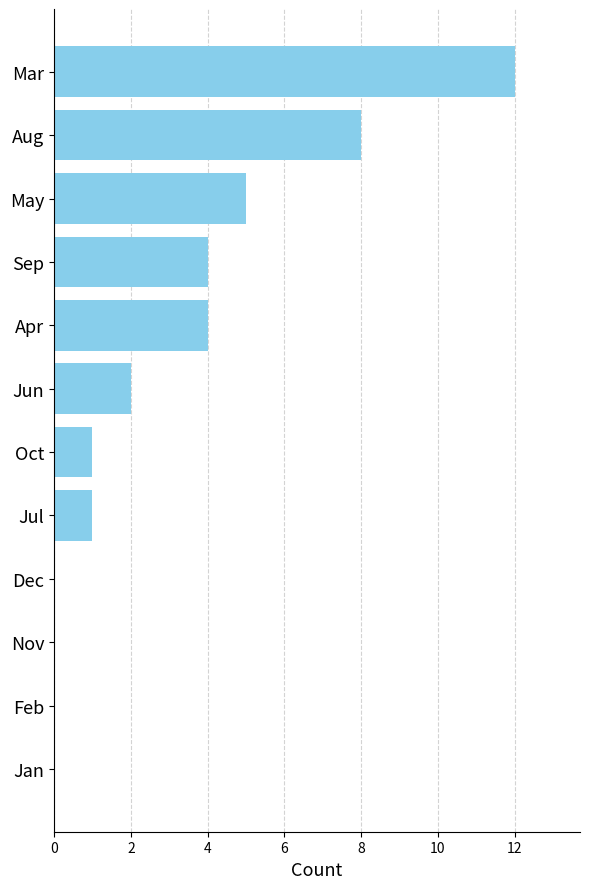

Reading bottom to top, list all the values displayed in this chart.

Jan=0	Feb=0	Nov=0	Dec=0	Jul=1	Oct=1	Jun=2	Apr=4	Sep=4	May=5	Aug=8	Mar=12